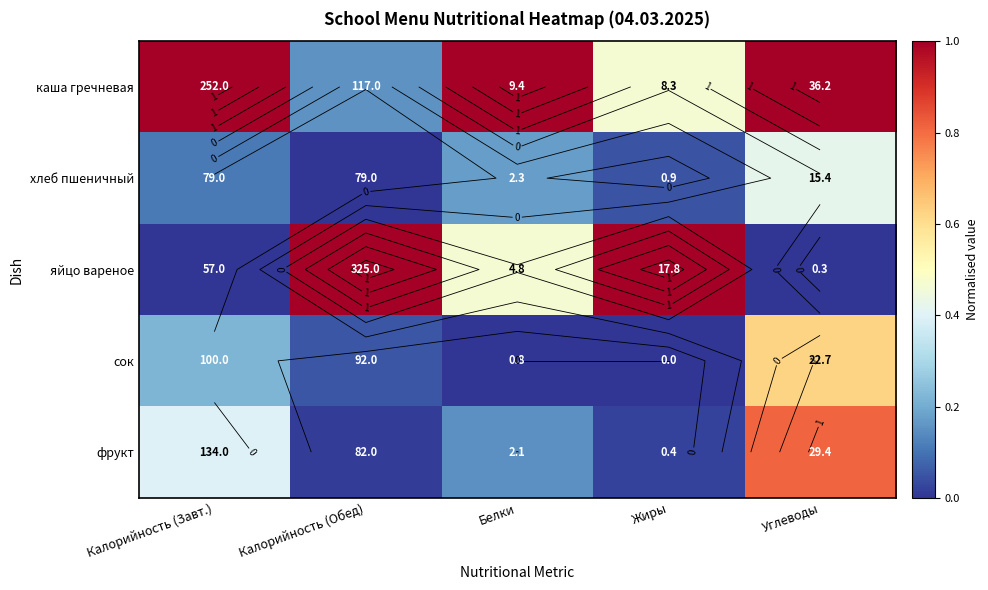

Which series has the largest total across all categories?

каша гречневая